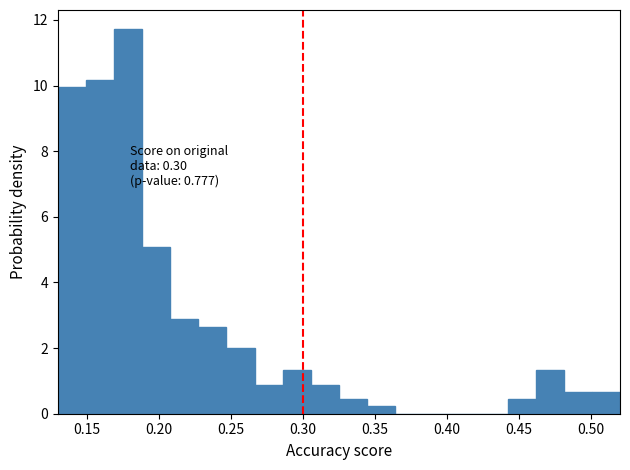

Around what value on the x-axis is the tallest bar? Give the approximate position of its centre, as read against the axis.

0.180